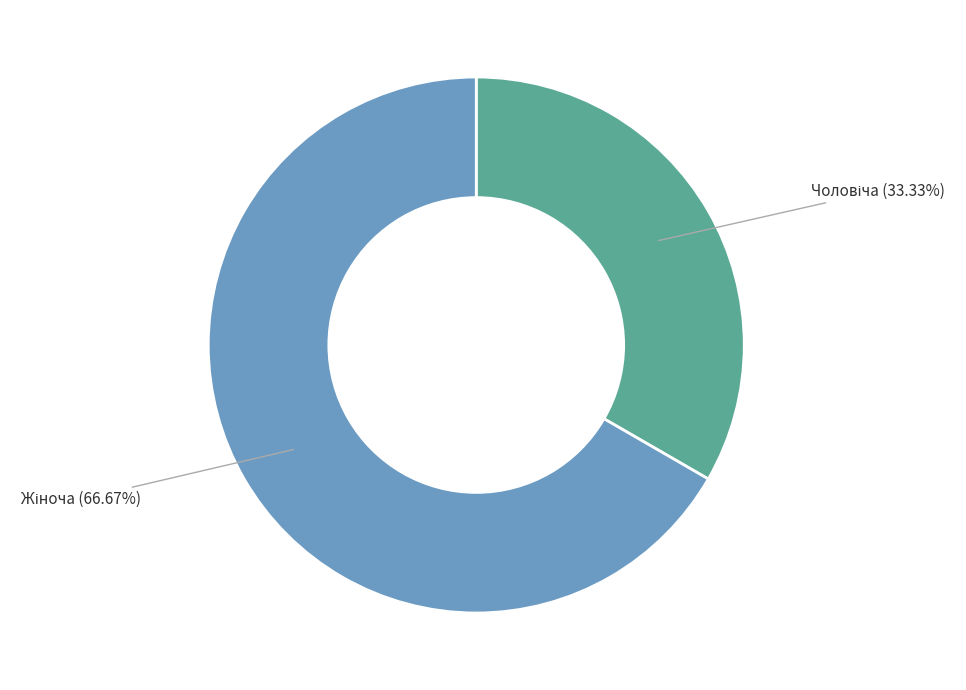

Is there a majority slice in this chart?

Yes